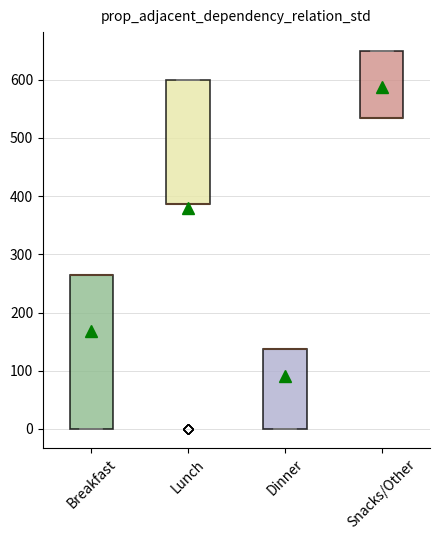

Where is the lower edge of the box for Snacks/Other on the y-axis? The values are not printed on the chart, so give them approximately, as read against the axis.

530